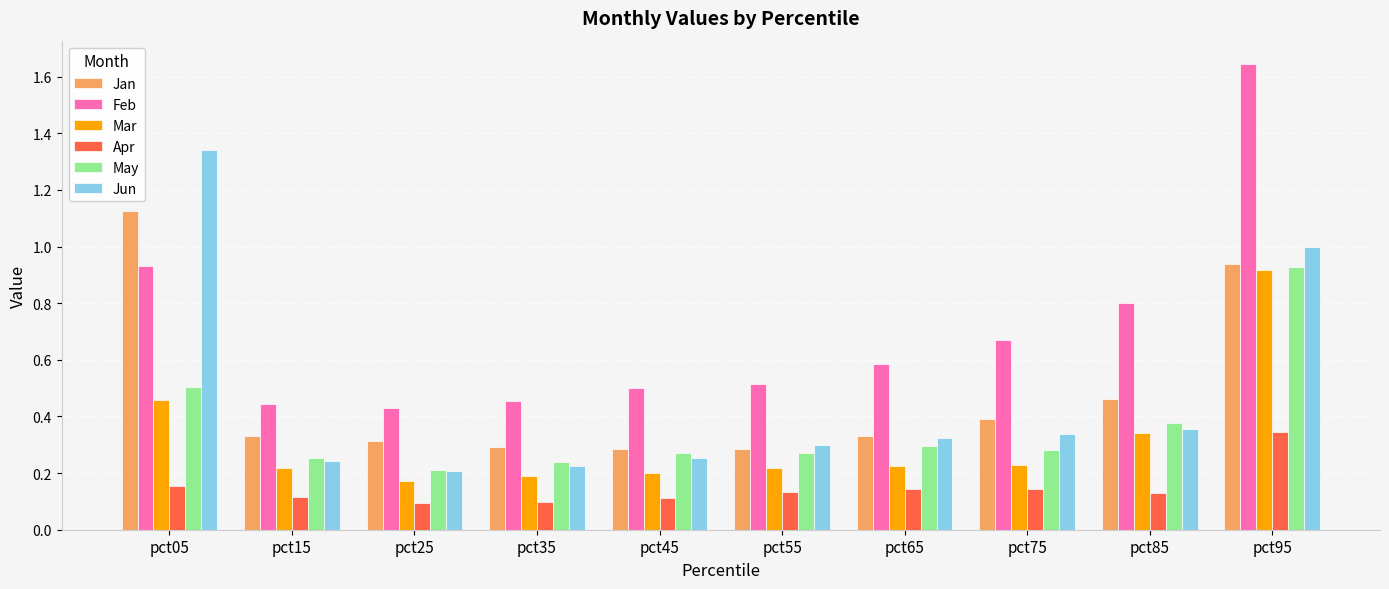

Which series has the widest spread of values?

Feb